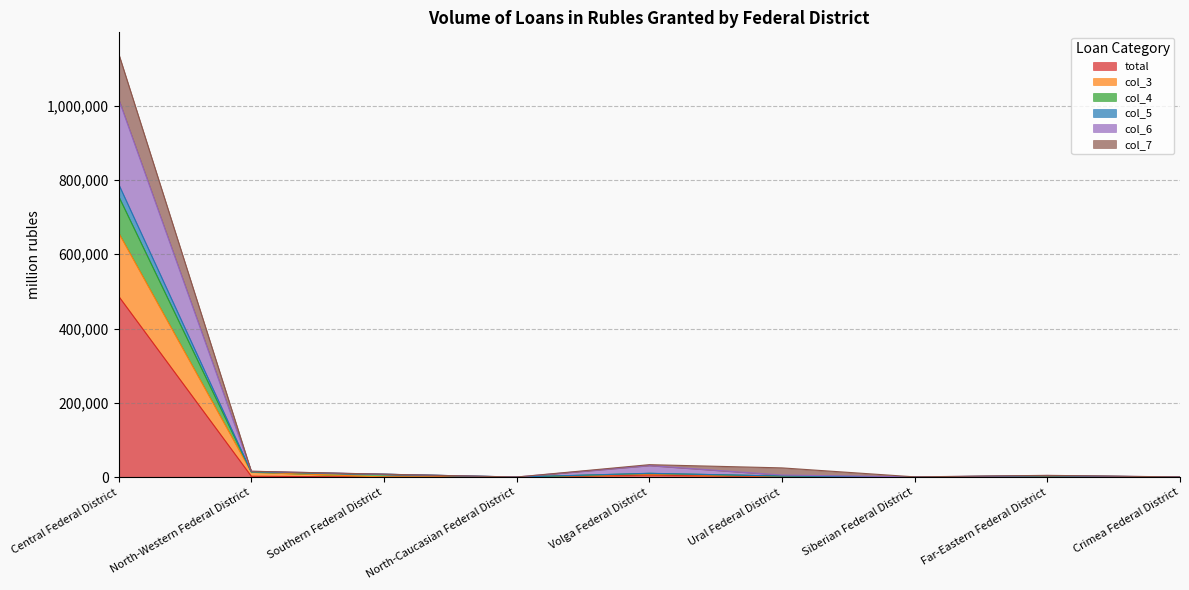

Reading right to left, transcribe all the data shown in this chart.

total: Crimea Federal District=573	Far-Eastern Federal District=1718	Siberian Federal District=574	Ural Federal District=1039	Volga Federal District=5910	North-Caucasian Federal District=207	Southern Federal District=298	North-Western Federal District=2592	Central Federal District=486923
col_3: Crimea Federal District=594	Far-Eastern Federal District=3298	Siberian Federal District=646	Ural Federal District=2108	Volga Federal District=8538	North-Caucasian Federal District=207	Southern Federal District=549	North-Western Federal District=13870	Central Federal District=657344
col_4: Crimea Federal District=632	Far-Eastern Federal District=3608	Siberian Federal District=693	Ural Federal District=3119	Volga Federal District=10493	North-Caucasian Federal District=450	Southern Federal District=7960	North-Western Federal District=14425	Central Federal District=788433
col_5: Crimea Federal District=628	Far-Eastern Federal District=3553	Siberian Federal District=688	Ural Federal District=3088	Volga Federal District=10183	North-Caucasian Federal District=207	Southern Federal District=7796	North-Western Federal District=14345	Central Federal District=755926
col_6: Crimea Federal District=650	Far-Eastern Federal District=4501	Siberian Federal District=763	Ural Federal District=5771	Volga Federal District=31374	North-Caucasian Federal District=450	Southern Federal District=8003	North-Western Federal District=15831	Central Federal District=1017324
col_7: Crimea Federal District=660	Far-Eastern Federal District=4941	Siberian Federal District=868	Ural Federal District=25002	Volga Federal District=33664	North-Caucasian Federal District=450	Southern Federal District=8015	North-Western Federal District=16015	Central Federal District=1139864